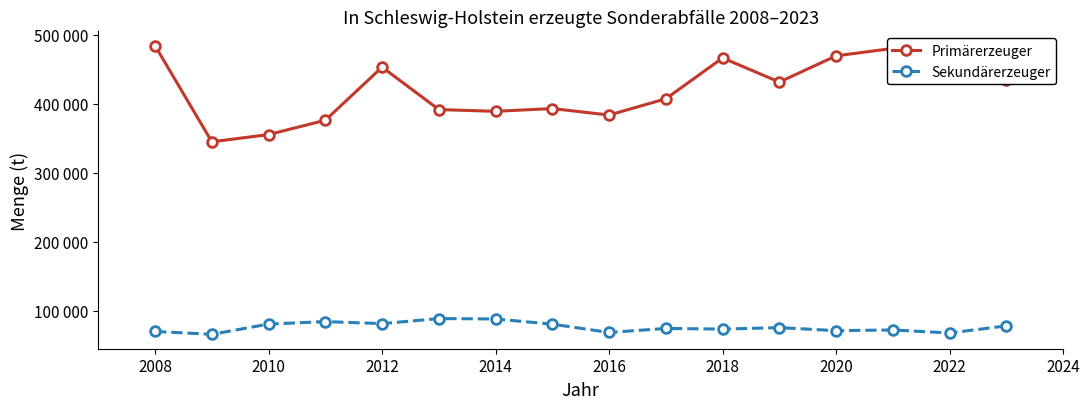

What is the difference between the second highest and second lowest values in the Primärerzeuger series?

124783